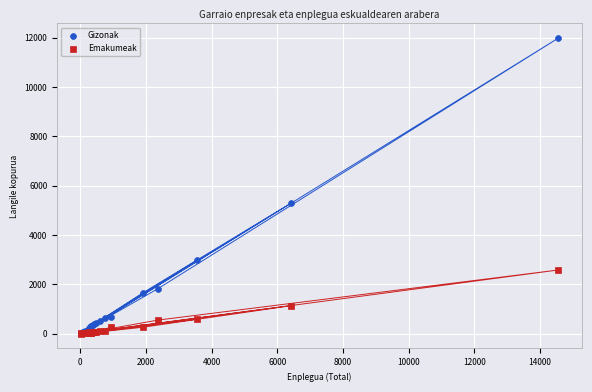

Which series reaches the maximum Y coordinate?

Gizonak